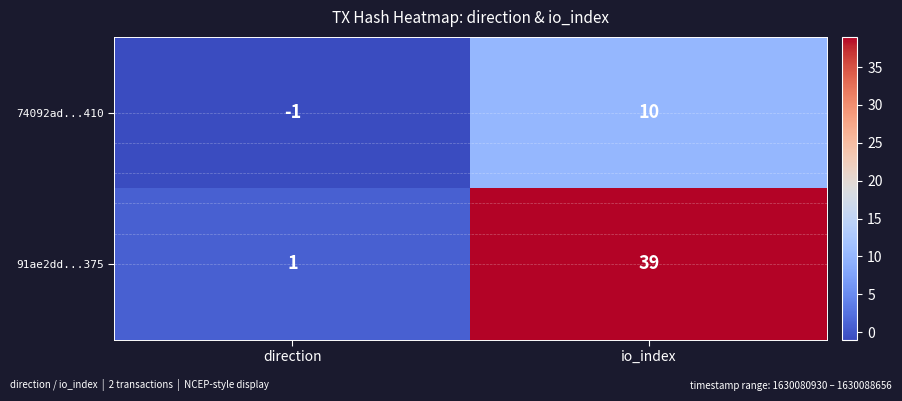

At which category is the sum across all series the highest?

io_index